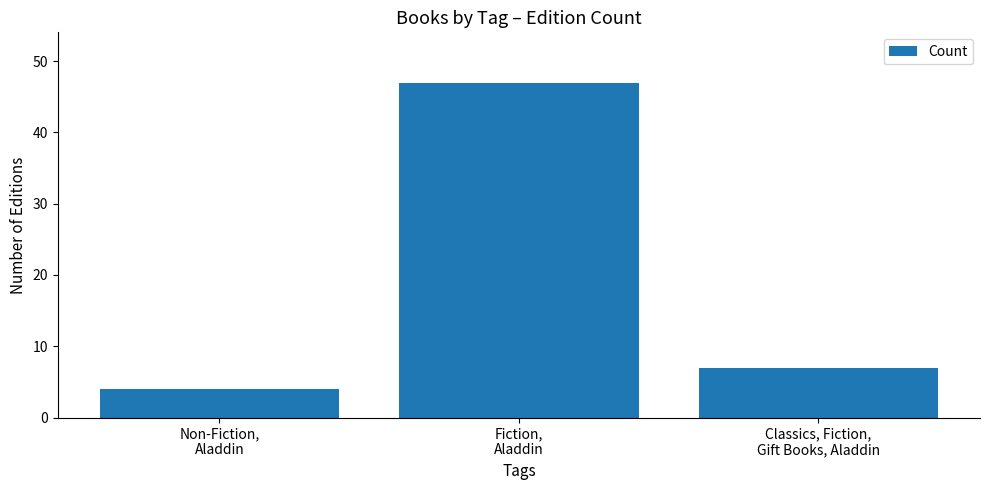

How many series are shown in this chart?

1